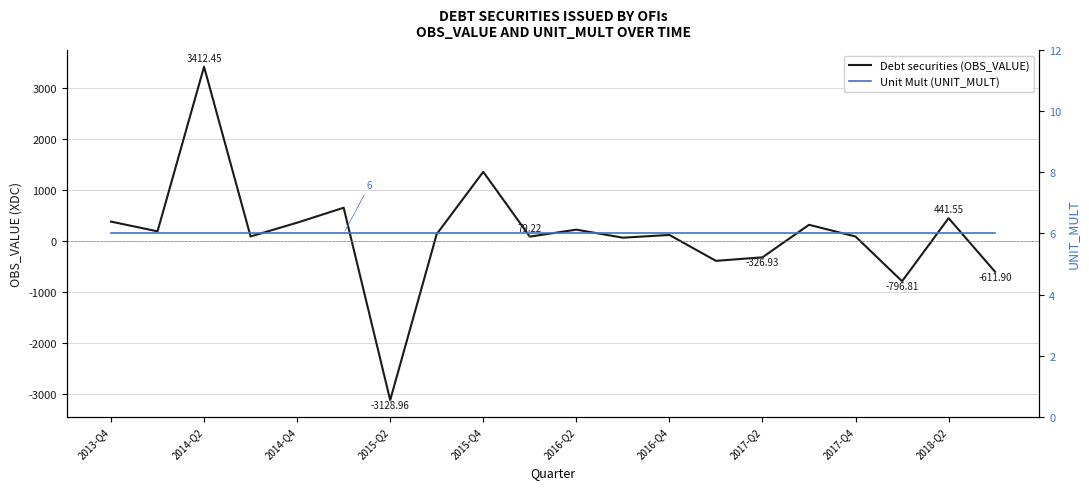

How many values in the Debt securities (OBS_VALUE) series are below 129?

10